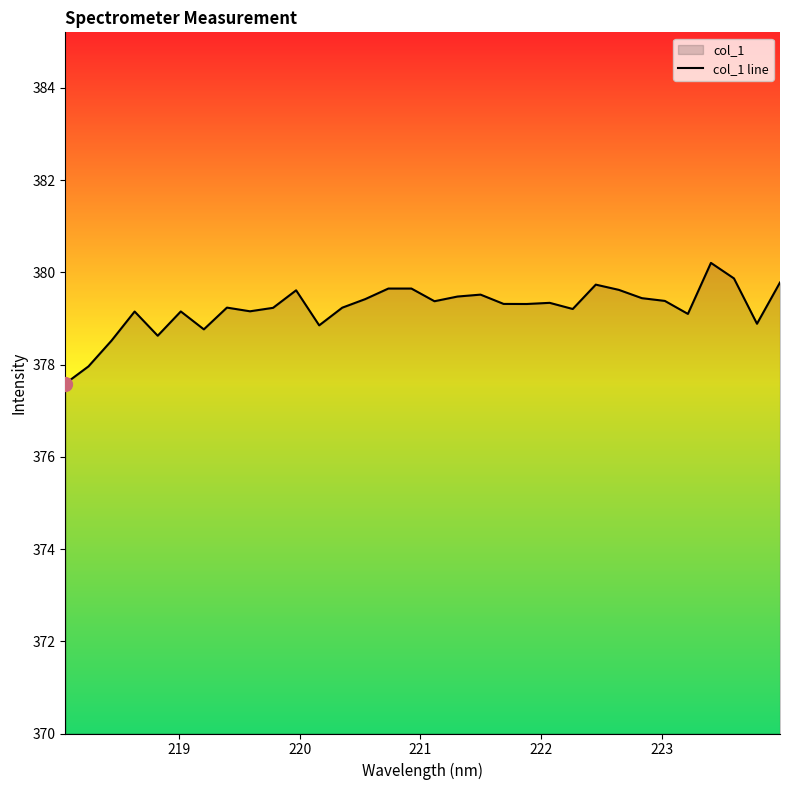

What is the difference between the maximum and minimum values?

2.6